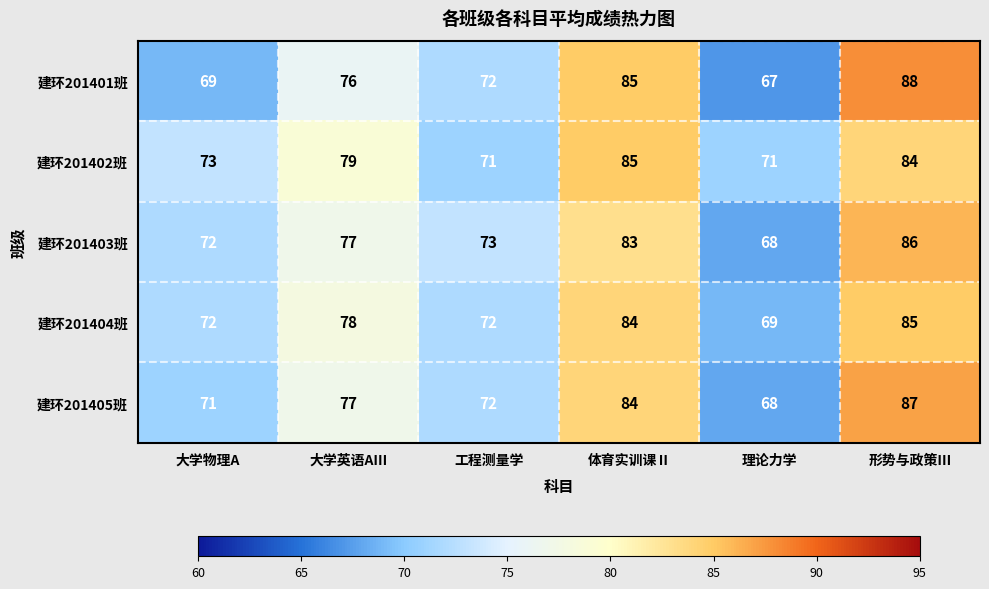

Count the number of data series in this chart.

5